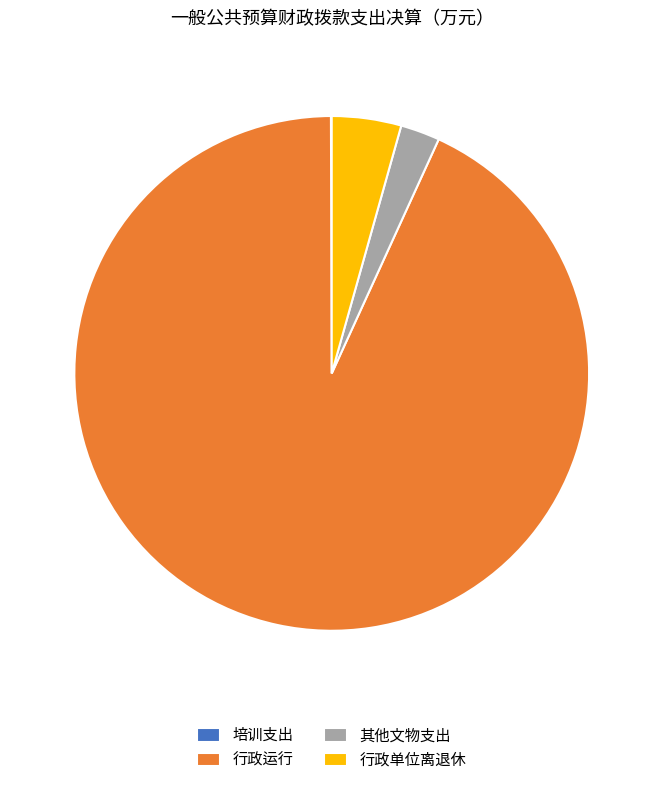

True or false: 其他文物支出 accounts for 12% of the total.

False